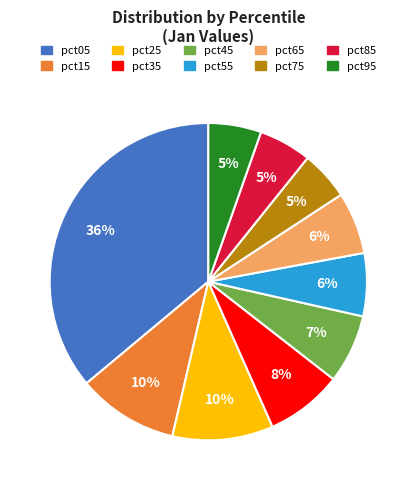

Which slice is the largest?

pct05